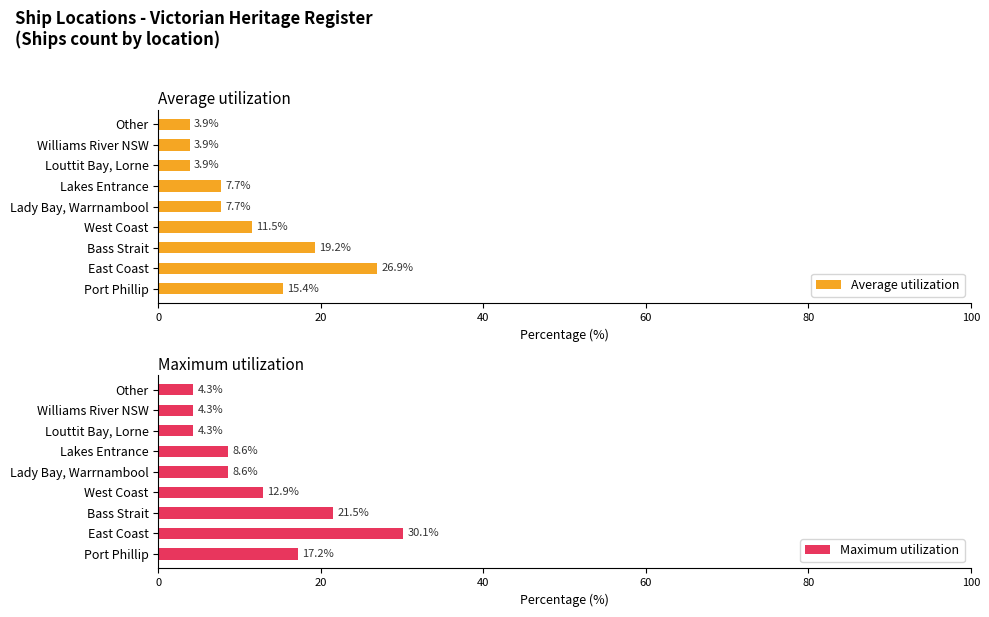

What is the lowest value of the Average utilization series?

3.9